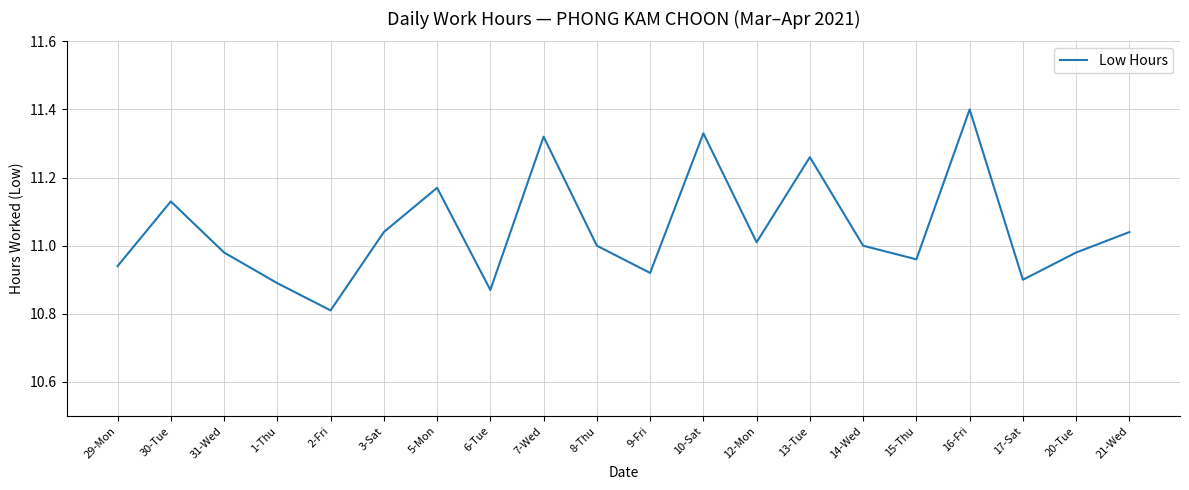

What is the smallest value displayed?

10.8